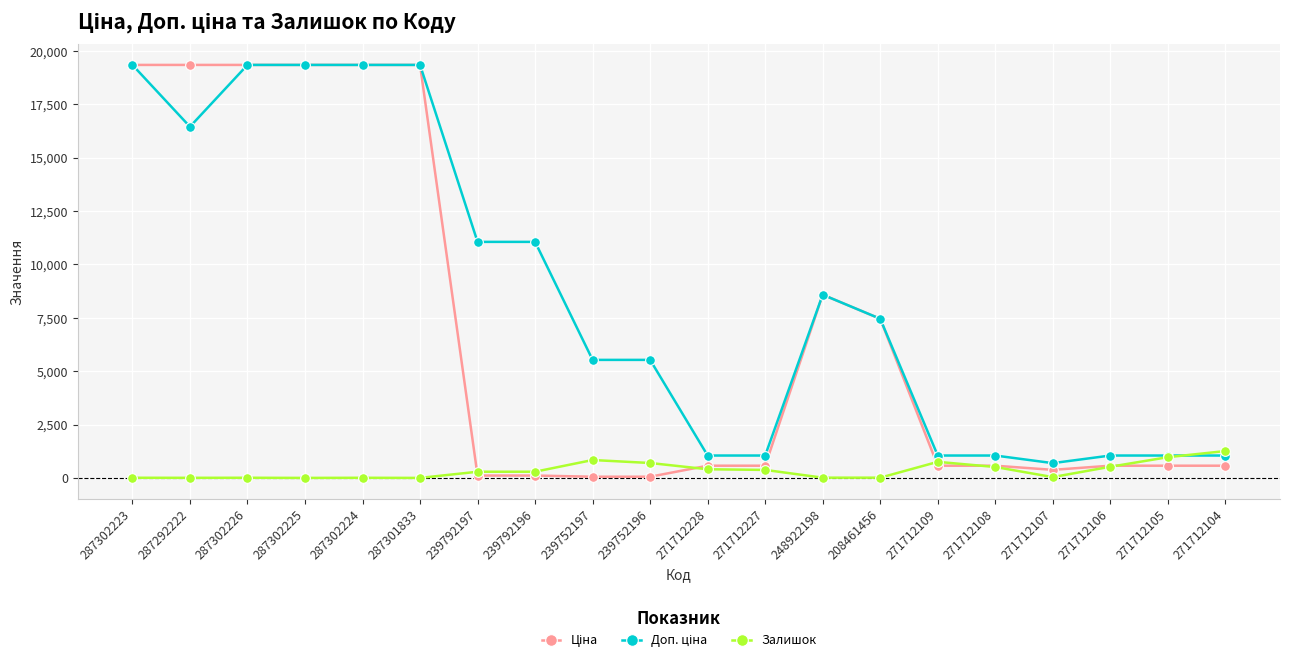

What is the difference between the highest and lowest values at 287302225?

19343.1